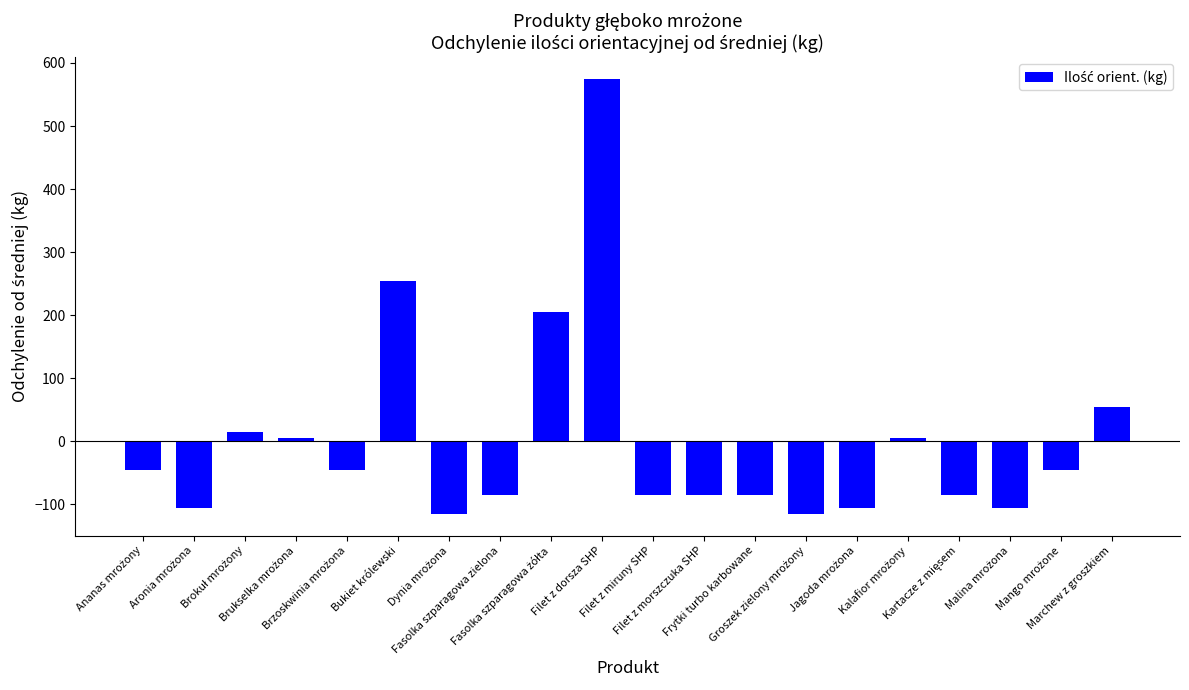

What is the value of the 14th bar from the left?

-115.5